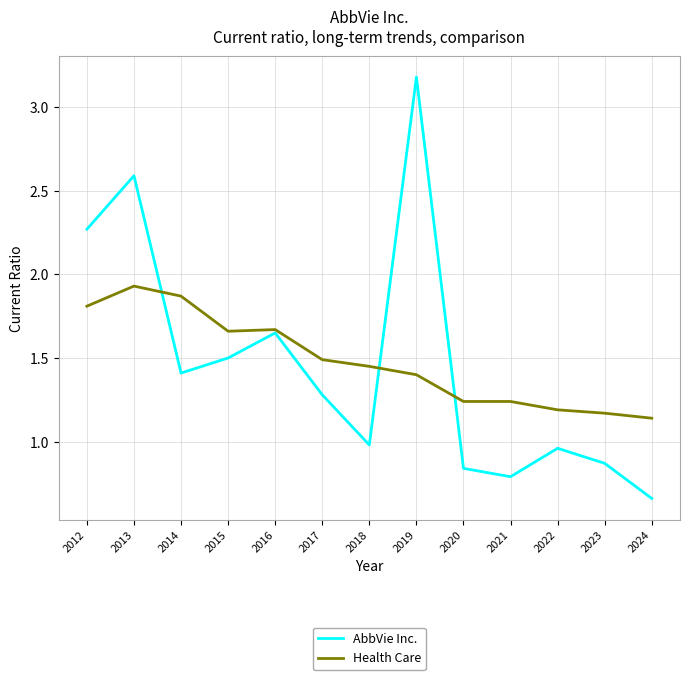

What is the difference between the AbbVie Inc. values at 2017 and 2018?

0.3